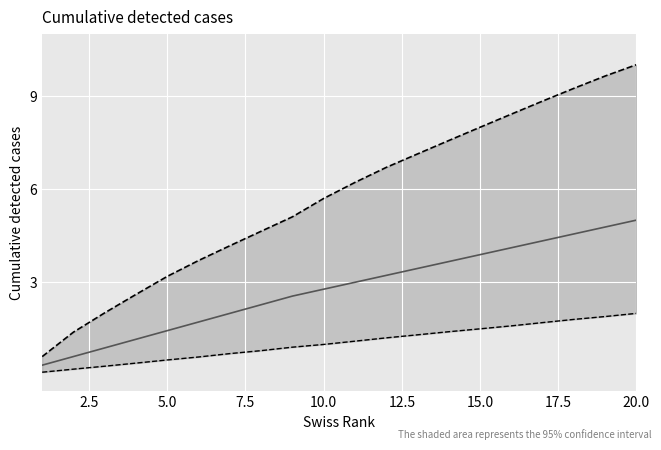

True or false: lower and mean intersect in this chart.

False